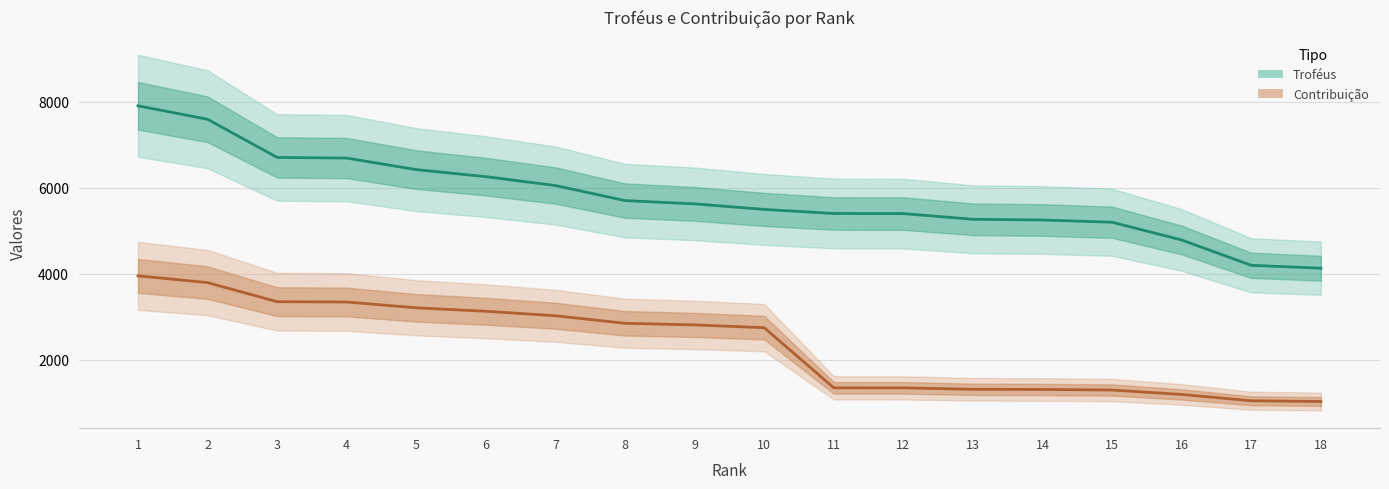

Which series changed the most between 10 and 13?

Contribuição